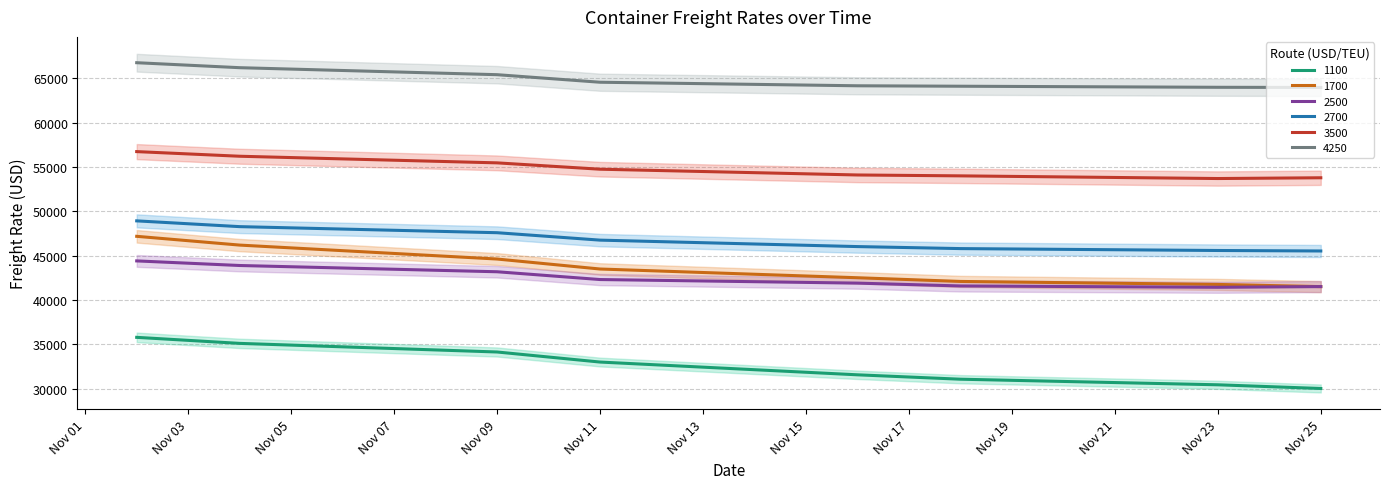

What is the difference between the maximum and minimum values in the 3500 series?

3033